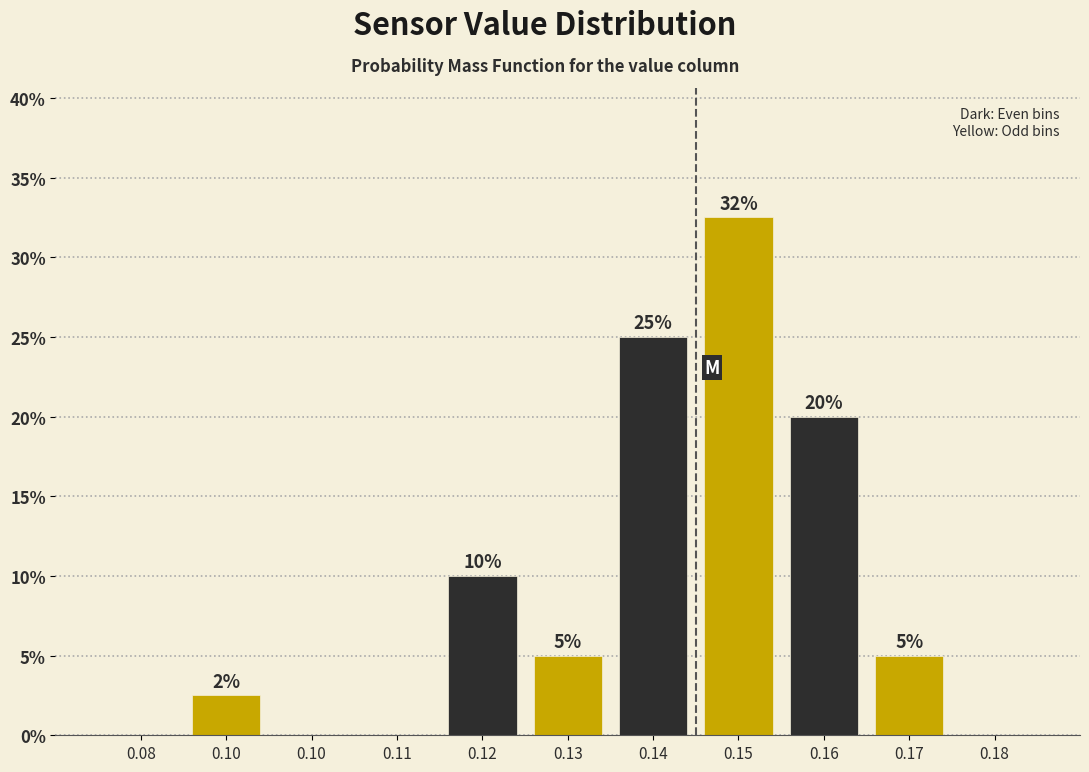

How many series are shown in this chart?

1